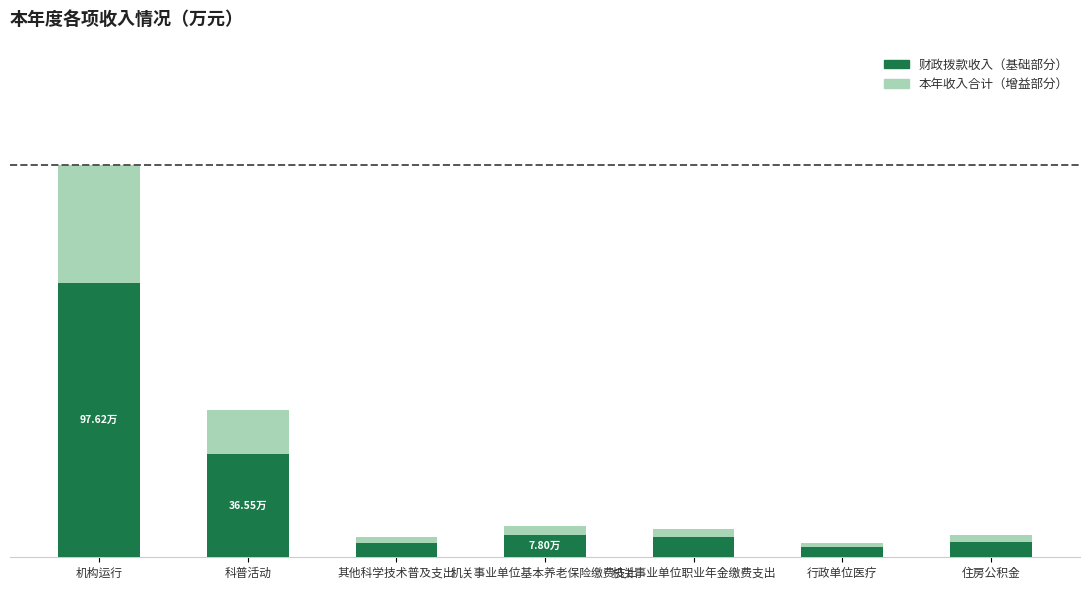

True or false: 财政拨款收入 has a value of 2.5 at 行政单位医疗.

True